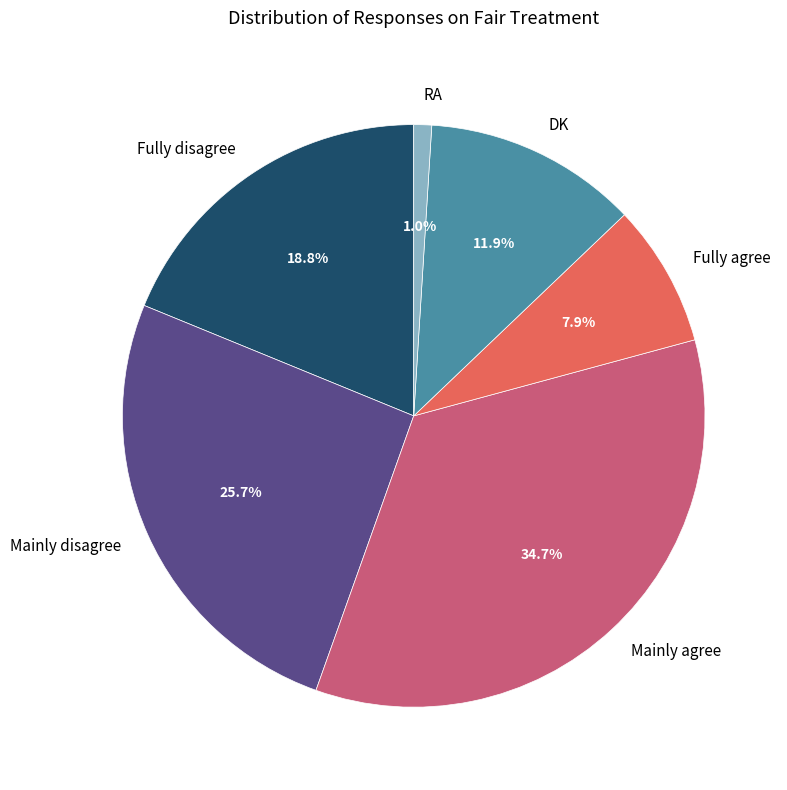

What is the ratio of the value at Fully disagree to the value at Mainly agree?

0.5